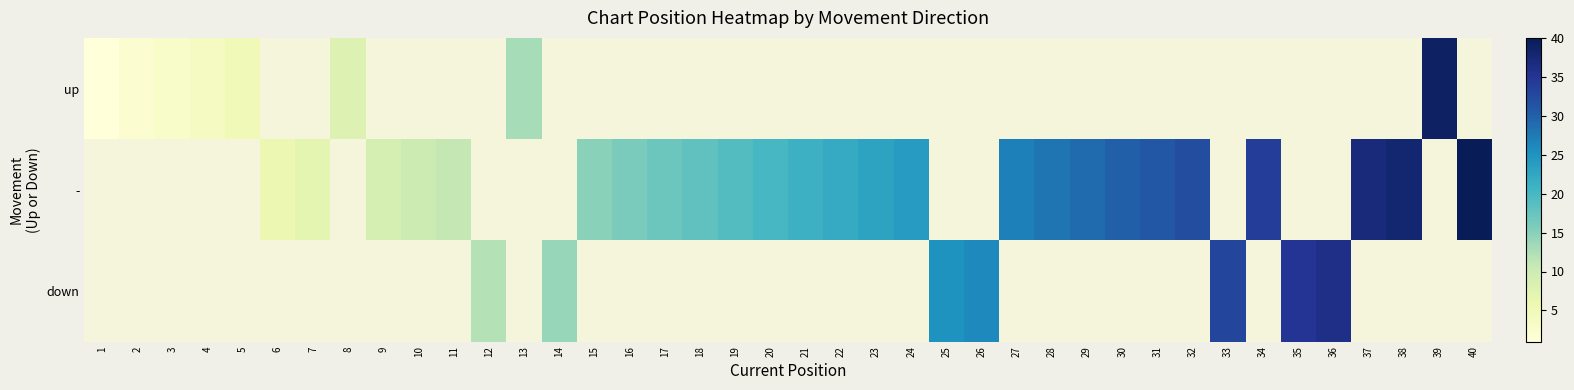

Rank the series at 4 from lowest to highest value.

up, -, down